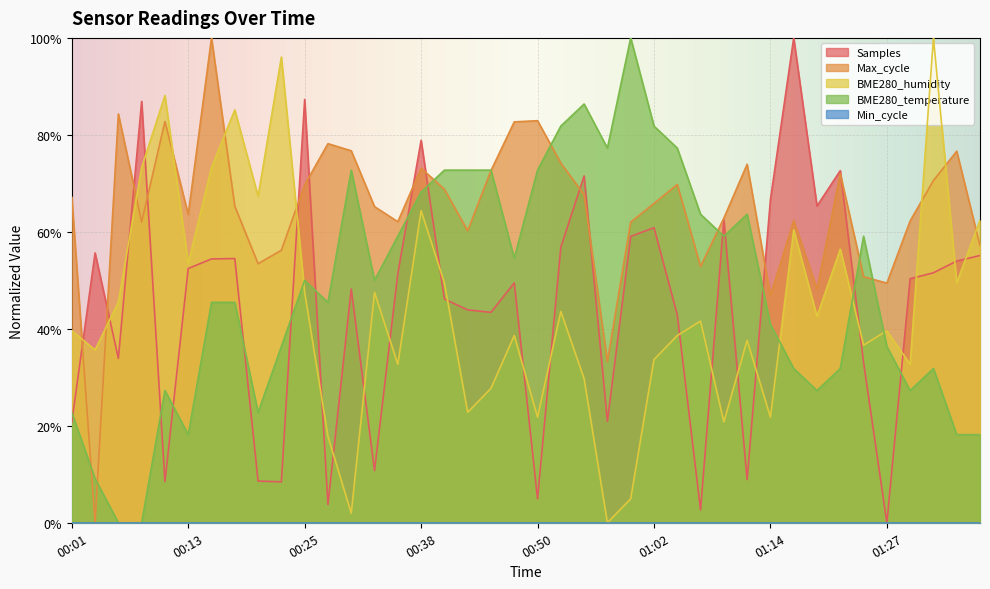

How many times do BME280_humidity and BME280_temperature cross each other?

4